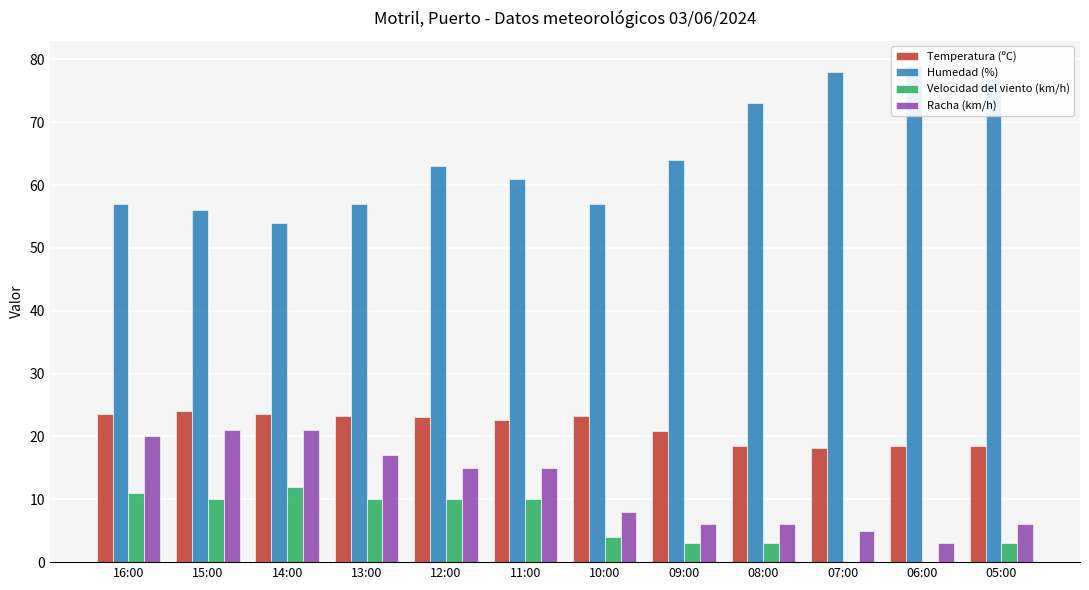

Between 14:00 and 11:00, which is larger?

14:00